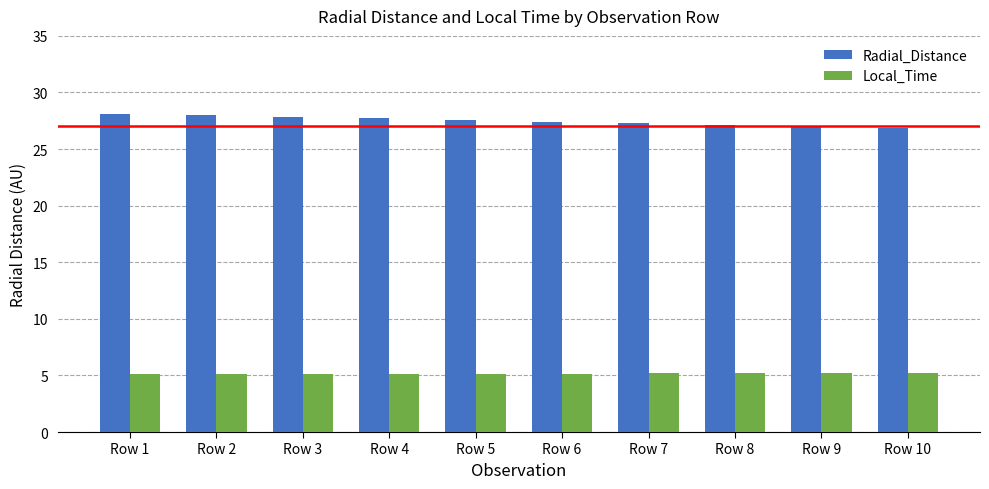

What is the value of the Local_Time bar at the 3rd from the left?

5.1